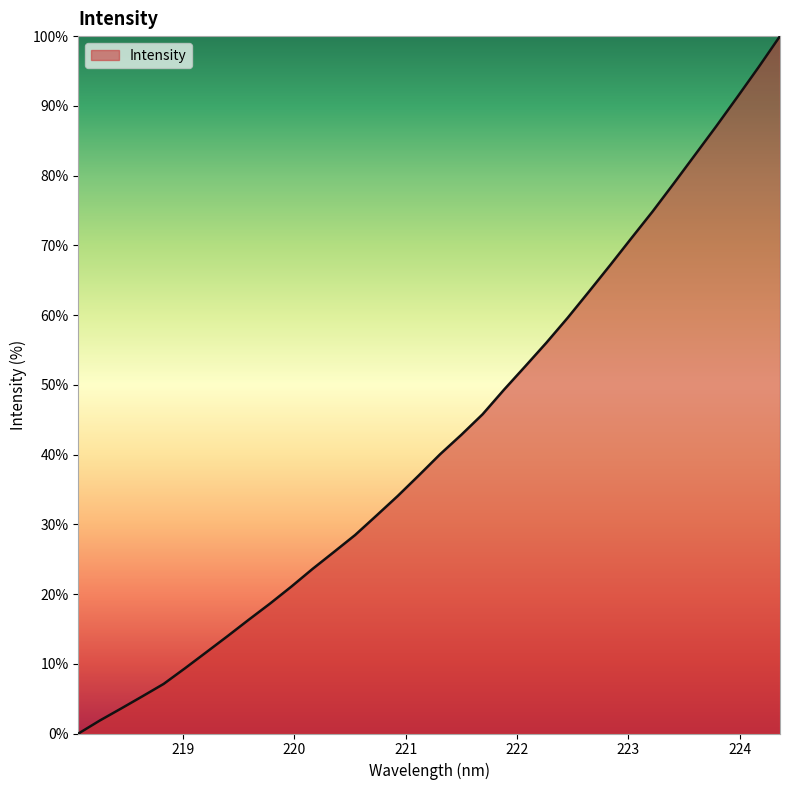

How many lines are shown in the chart?

1